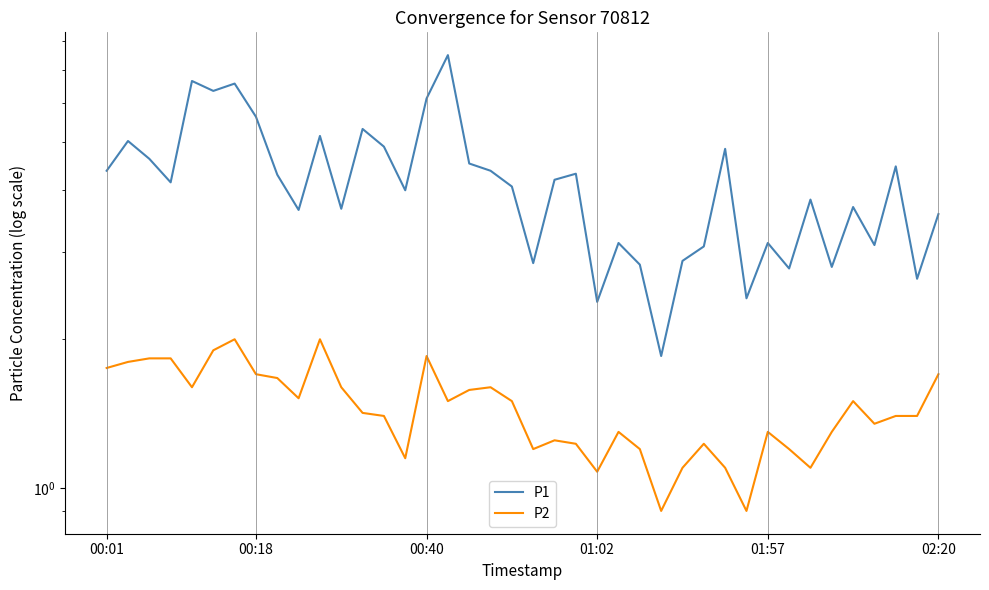

What is the spread (max minus min) of values at 21?

3.0